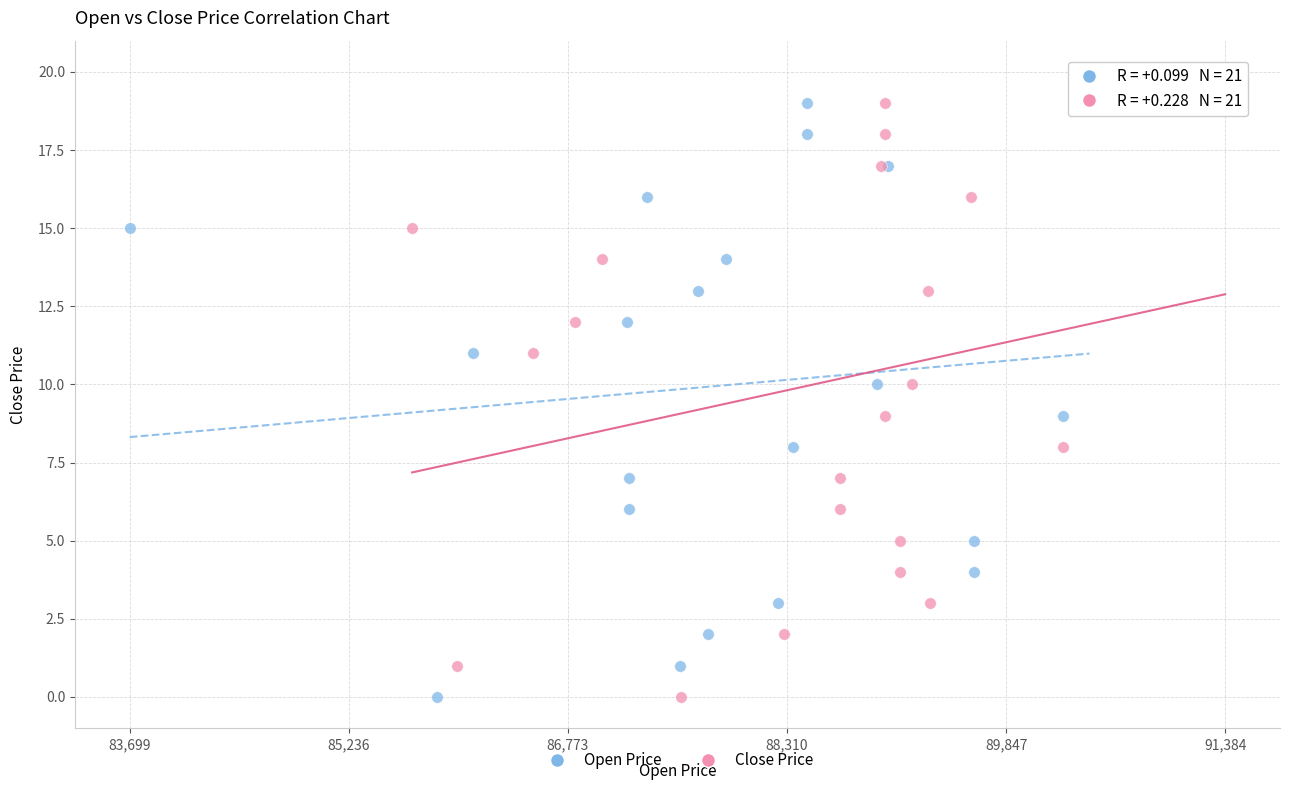

What are all the series names shown in the legend?

Open Price, Close Price